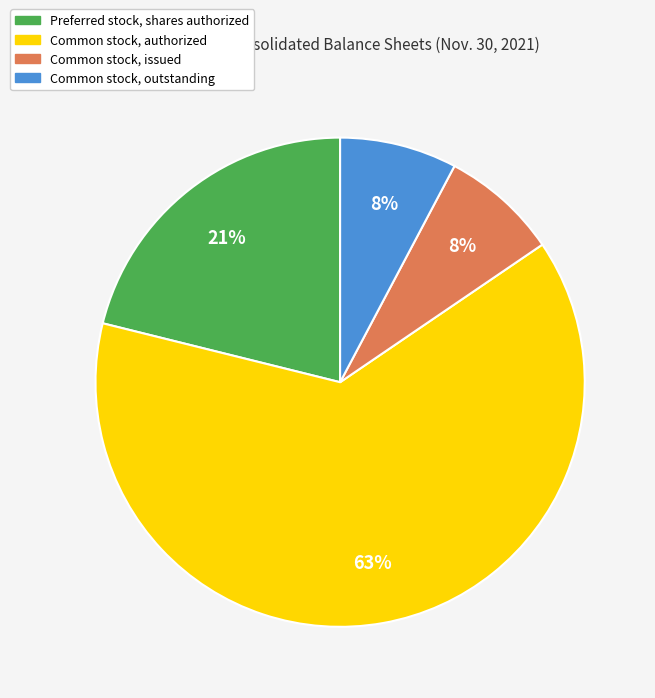

Which slice is the largest?

Common stock, authorized